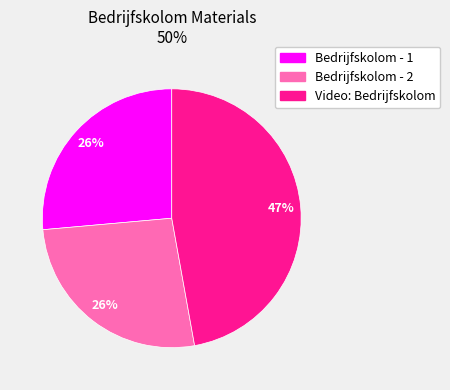

Do Bedrijfskolom - 1 and Video: Bedrijfskolom together represent more than half of the pie?

Yes